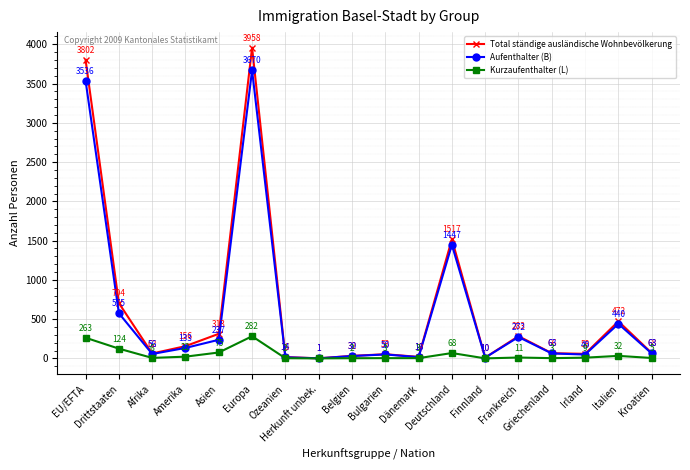

Reading left to right, what are all the values shown in this chart?

Total ständige ausländische Wohnbevölkerung: 3802	704	62	156	313	3958	16	1	32	53	19	1517	10	283	66	58	472	68
Aufenthalter (B): 3536	575	56	133	237	3670	14	1	30	50	16	1447	10	272	63	49	440	63
Kurzaufenthalter (L): 263	124	6	22	75	282	2	0	2	3	3	68	0	11	3	9	32	5